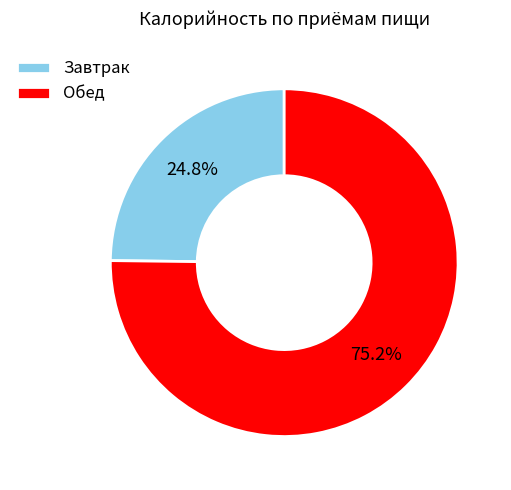

Which slice represents more than half of the pie?

Обед